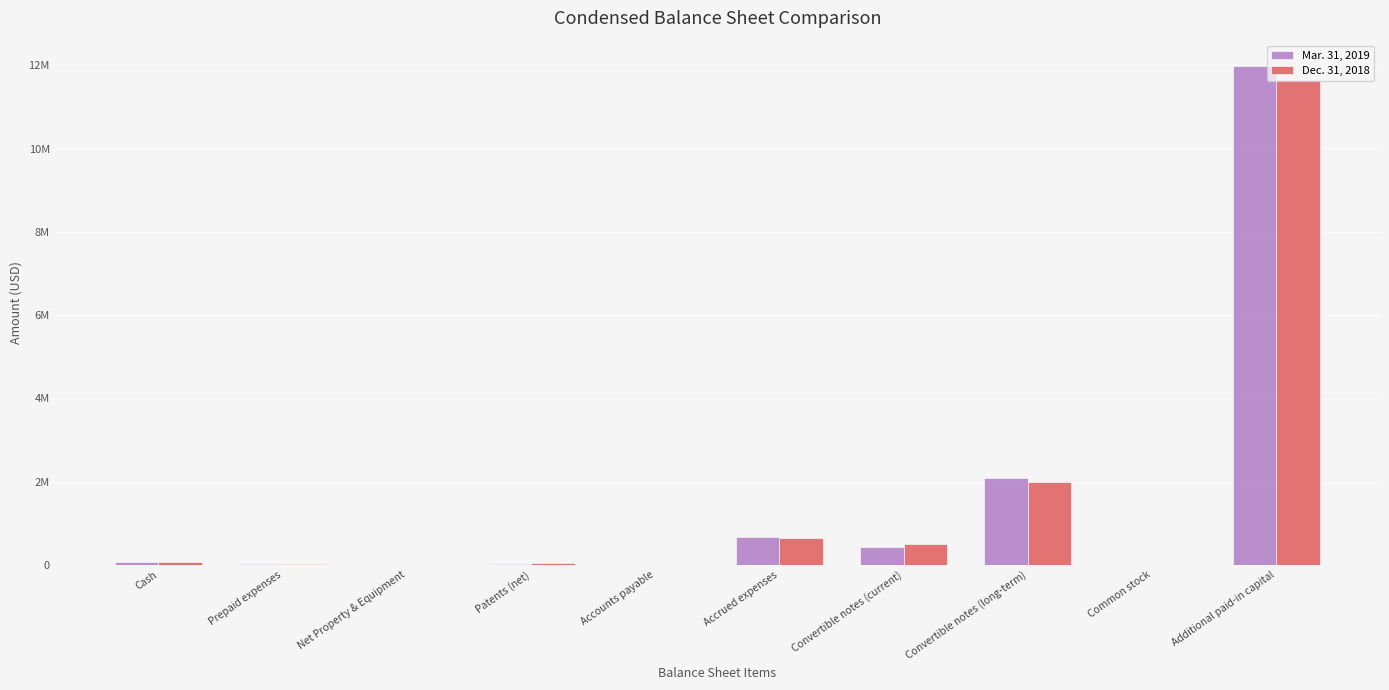

Are the bars horizontal?

No